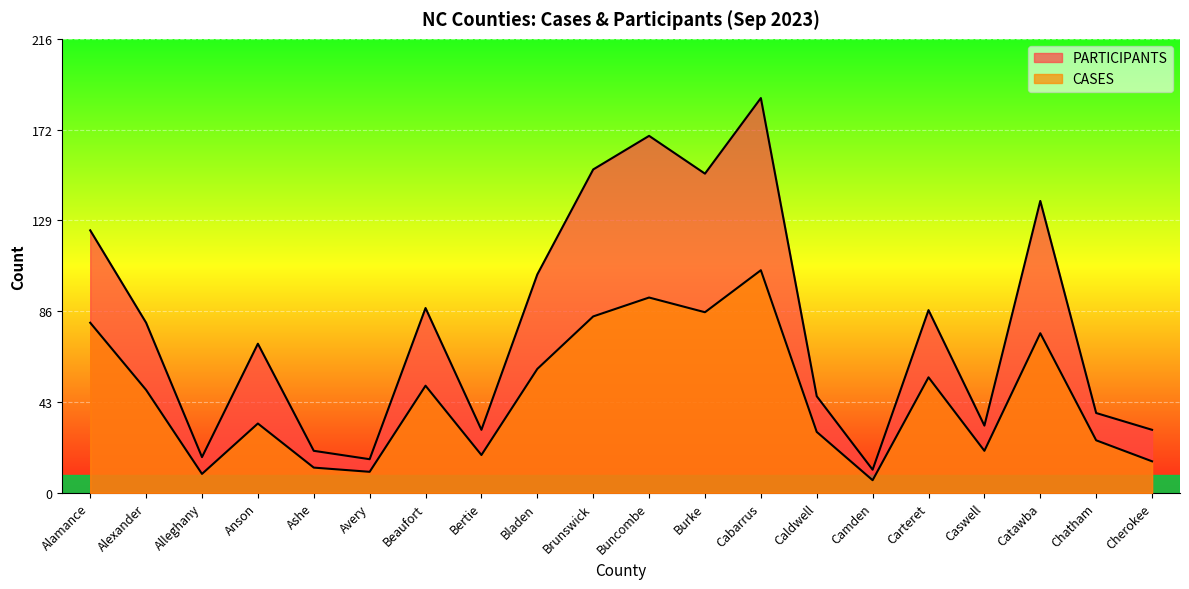

What is the sum of the CASES values at Caswell and Caldwell?

49